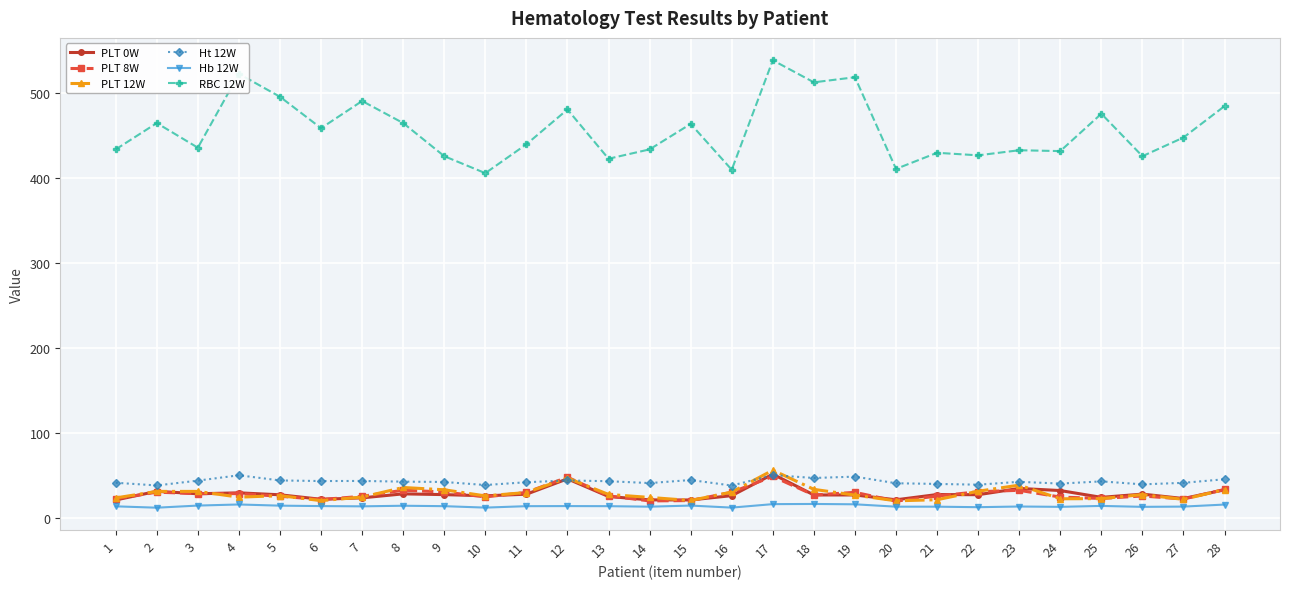

What is the value of the Ht 12W point at the 28th from the left?

45.4